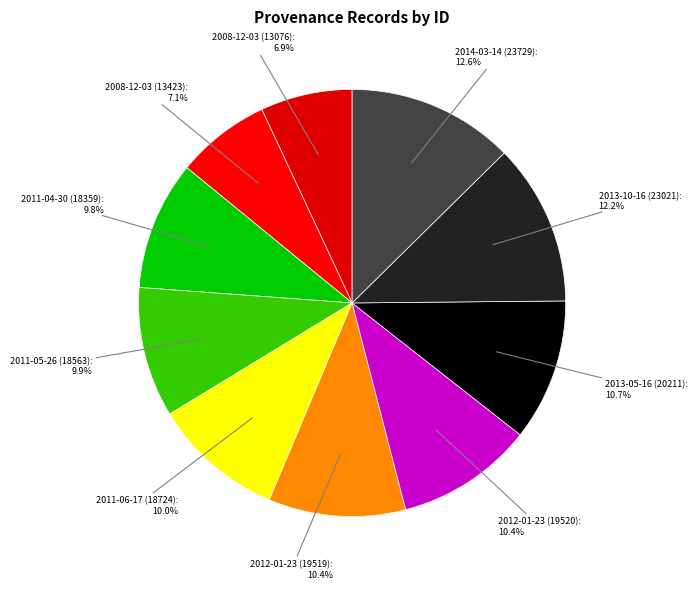

Rank the categories by value from lowest to highest.

2008-12-03 (13076), 2008-12-03 (13423), 2011-04-30 (18359), 2011-05-26 (18563), 2011-06-17 (18724), 2012-01-23 (19519), 2012-01-23 (19520), 2013-05-16 (20211), 2013-10-16 (23021), 2014-03-14 (23729)